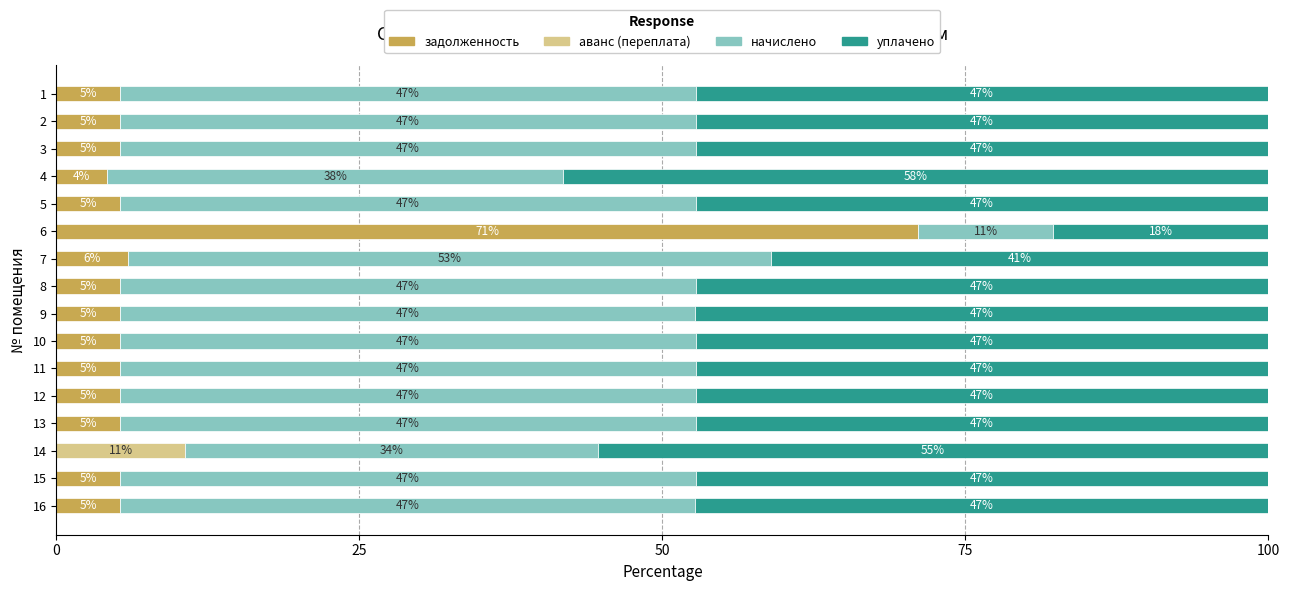

What are all the series names shown in the legend?

задолженность, аванс (переплата), начислено, уплачено